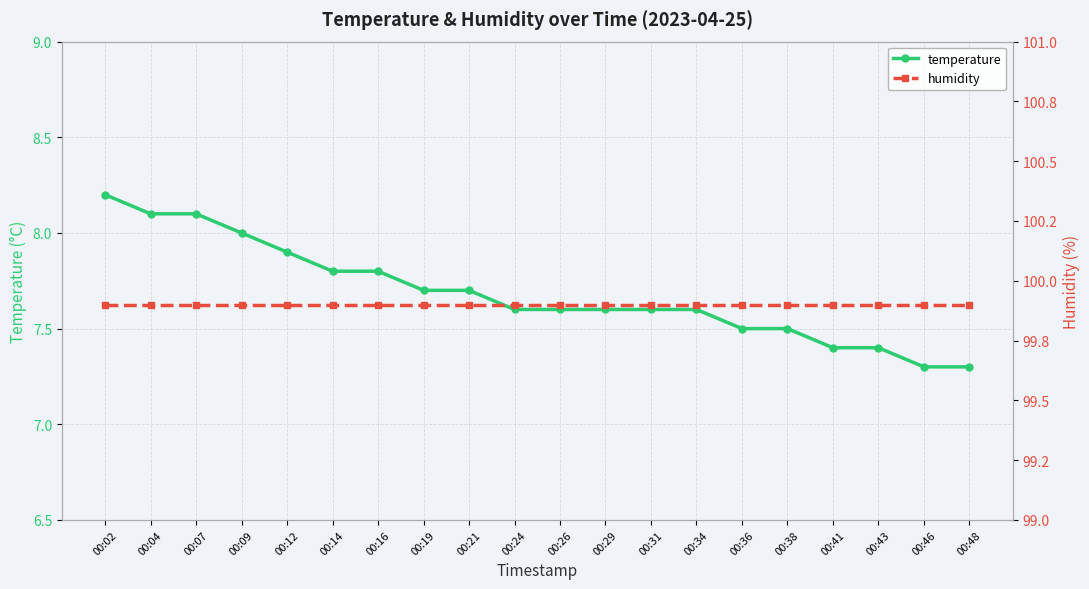

What is the value of the humidity point at the 15th from the left?

99.9